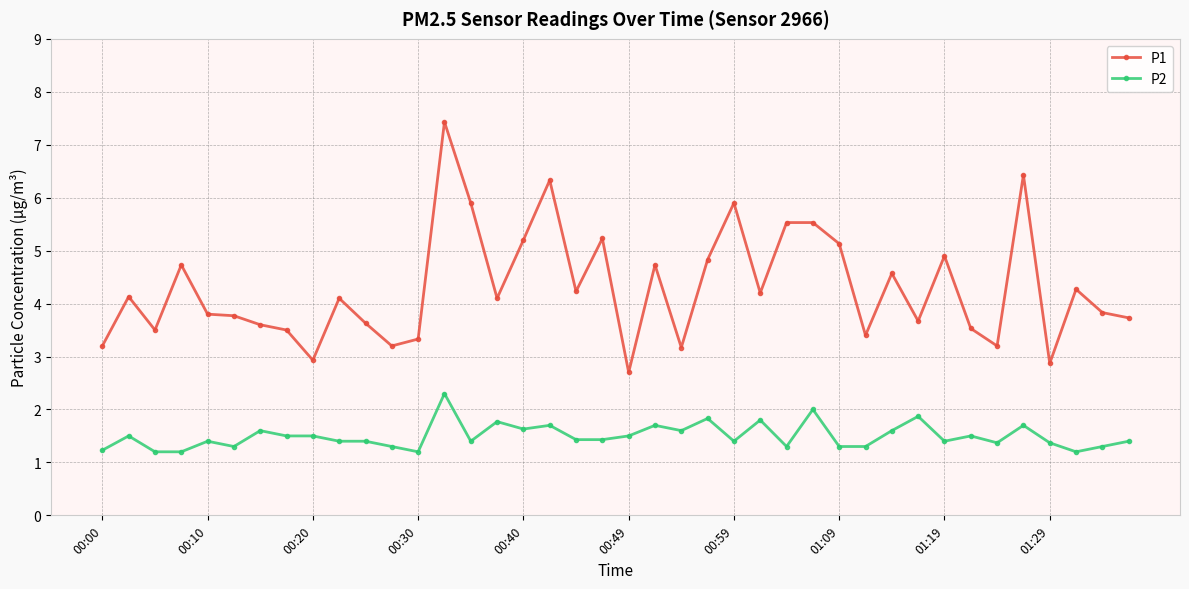

At how many categories does at least one series exceed 4?

21